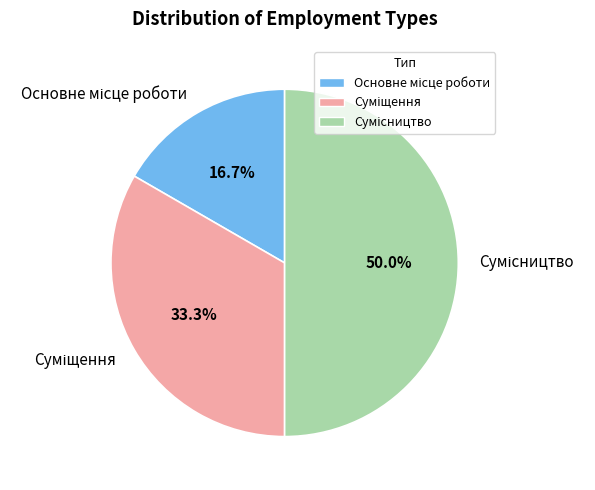

How many slices are in this pie chart?

3